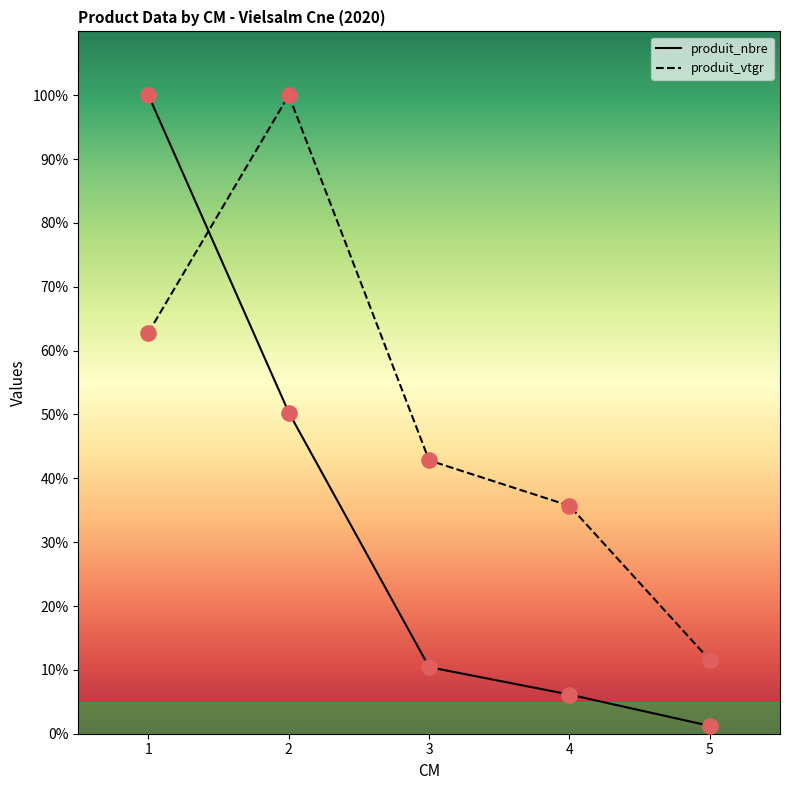

Is the value of produit_nbre at 1 greater than the value of produit_vtgr at 2?

No